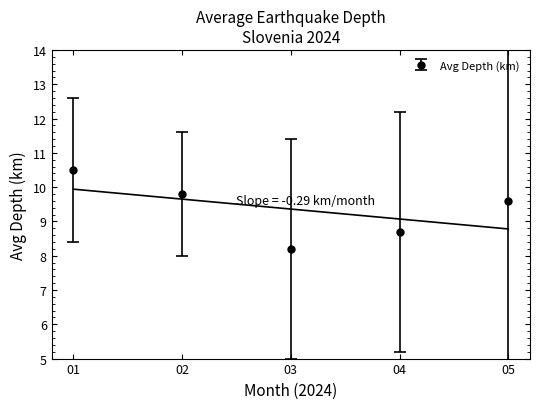

What is the value of the Avg Depth (km) point at the 3rd from the left?

8.2